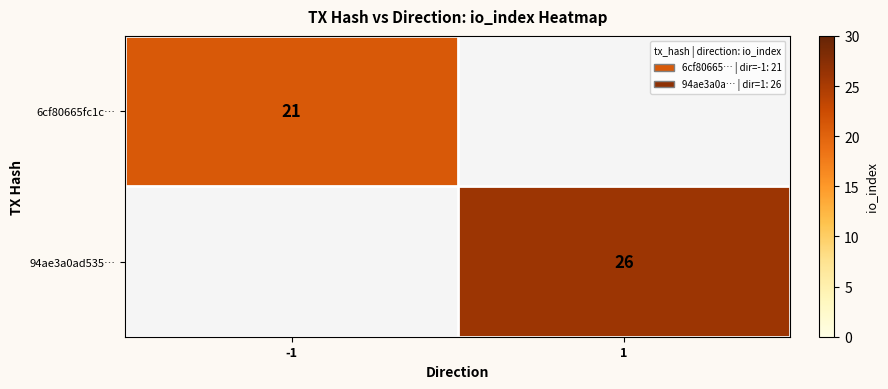

Which category has the lowest value in the 94ae3a0ad535… series?

-1